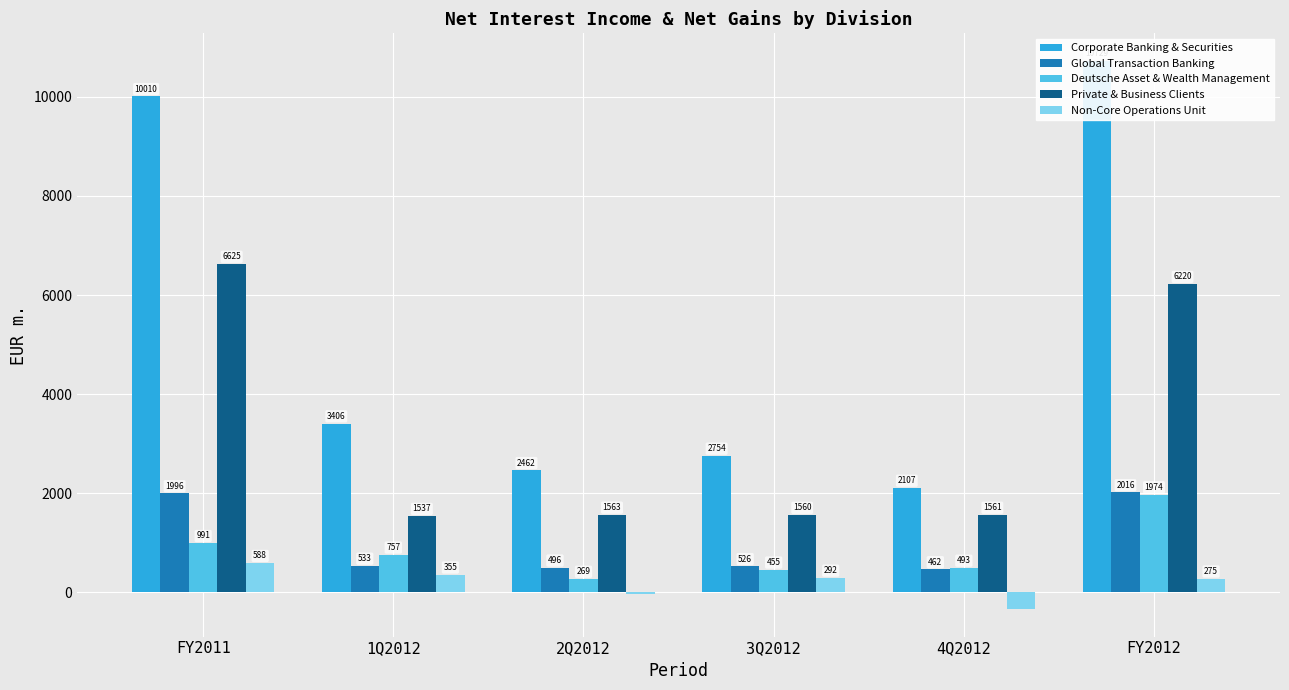

What is the difference between the Corporate Banking & Securities values at 2Q2012 and 1Q2012?

943.8